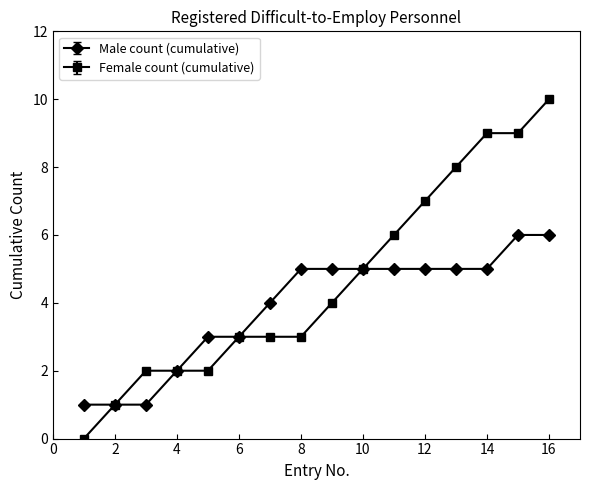

Rank the series by their maximum value, from lowest to highest.

Male count (cumulative), Female count (cumulative)